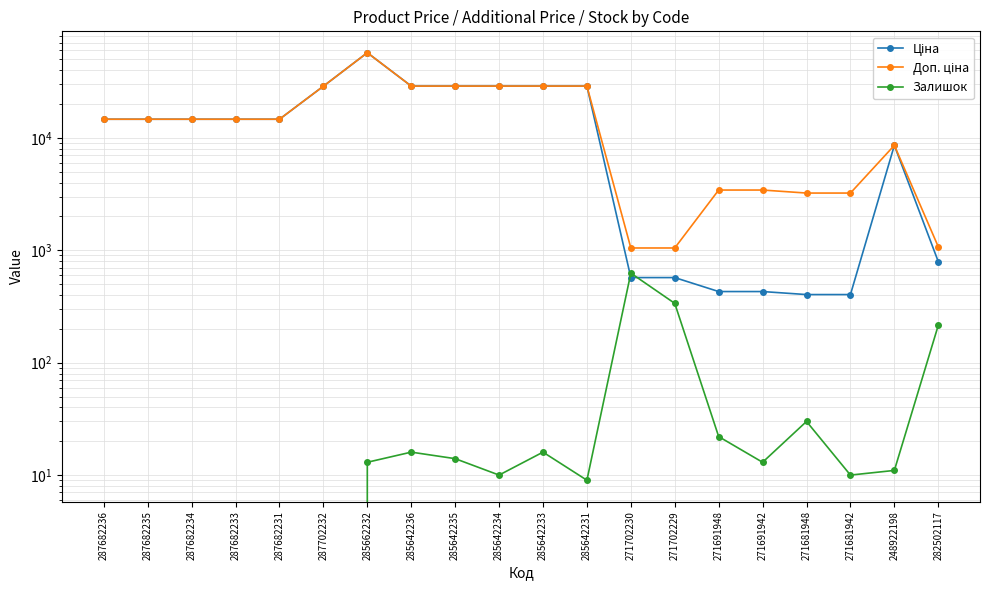

Reading right to left, list all the values displayed in this chart.

Ціна: 282502117=793.0	248922198=8581.1	271681942=403.6	271681948=403.6	271691942=429.3	271691948=429.3	271702229=571.6	271702230=571.6	285642231=28890.3	285642233=28890.3	285642234=28890.3	285642235=28890.3	285642236=28890.3	285662232=57235.5	287702232=28821.8	287682231=14649.6	287682233=14649.6	287682234=14649.6	287682235=14649.6	287682236=14649.6
Доп. ціна: 282502117=1074.6	248922198=8581.1	271681942=3228.8	271681948=3228.8	271691942=3434.6	271691948=3434.6	271702229=1048.0	271702230=1048.0	285642231=28890.3	285642233=28890.3	285642234=28890.3	285642235=28890.3	285642236=28890.3	285662232=57235.5	287702232=28821.8	287682231=14649.6	287682233=14649.6	287682234=14649.6	287682235=14649.6	287682236=14649.6
Залишок: 282502117=215.0	248922198=11.0	271681942=10.0	271681948=30.0	271691942=13.0	271691948=22.0	271702229=337.0	271702230=626.0	285642231=9.0	285642233=16.0	285642234=10.0	285642235=14.0	285642236=16.0	285662232=13.0	287702232=0.0	287682231=0.0	287682233=0.0	287682234=0.0	287682235=0.0	287682236=0.0